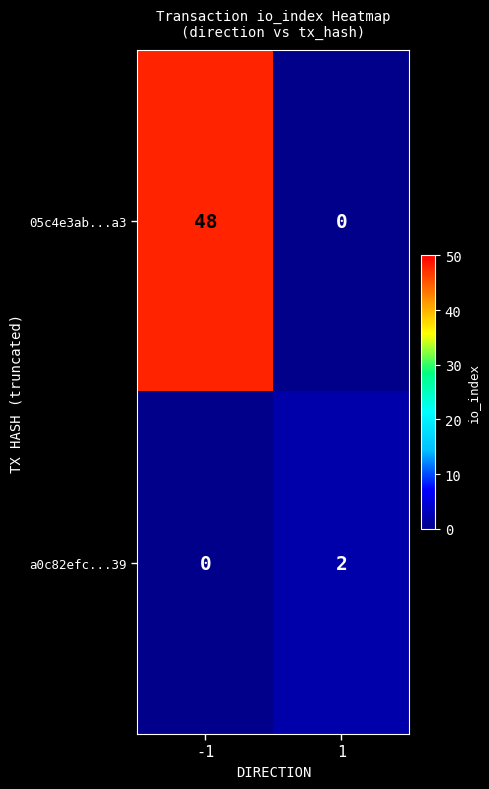

At how many categories does at least one series exceed 31?

1